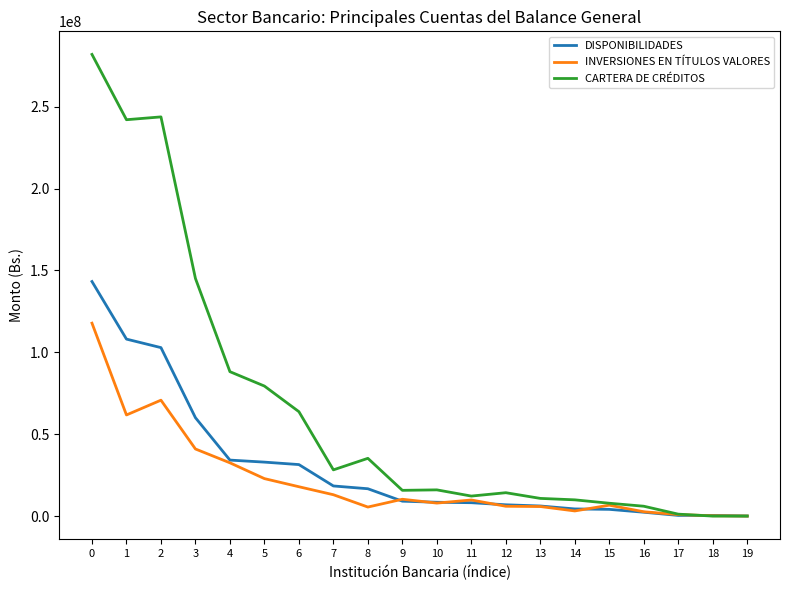

What is the difference between the second highest and minimum values in the CARTERA DE CRÉDITOS series?

243672724